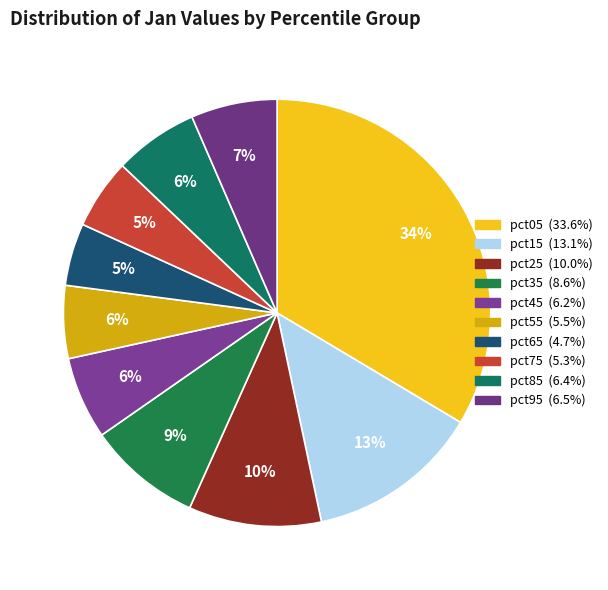

Do pct15 and pct25 together represent more than half of the pie?

No